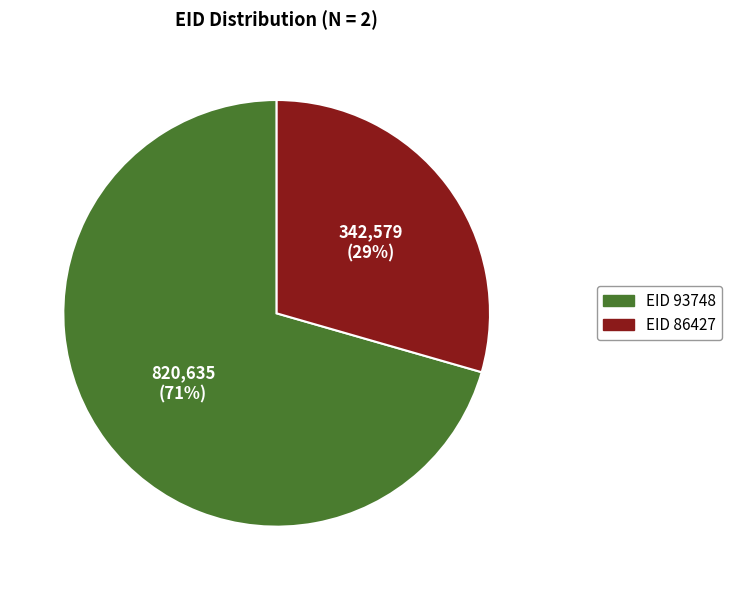

How many slices are in this pie chart?

2